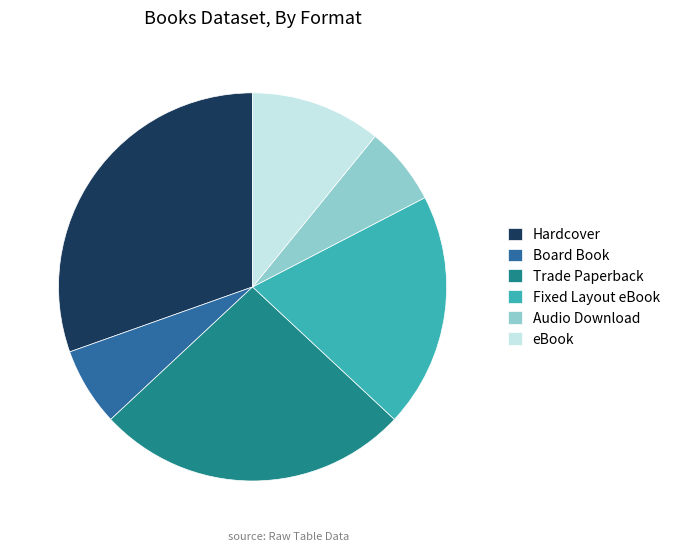

Do Trade Paperback and Fixed Layout eBook together represent more than half of the pie?

No